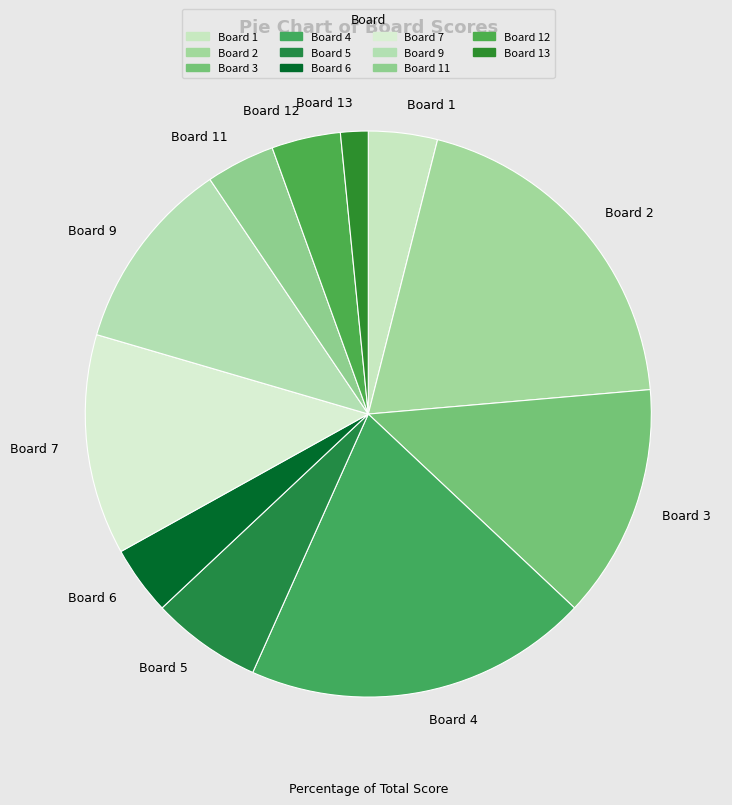

Is there a majority slice in this chart?

No